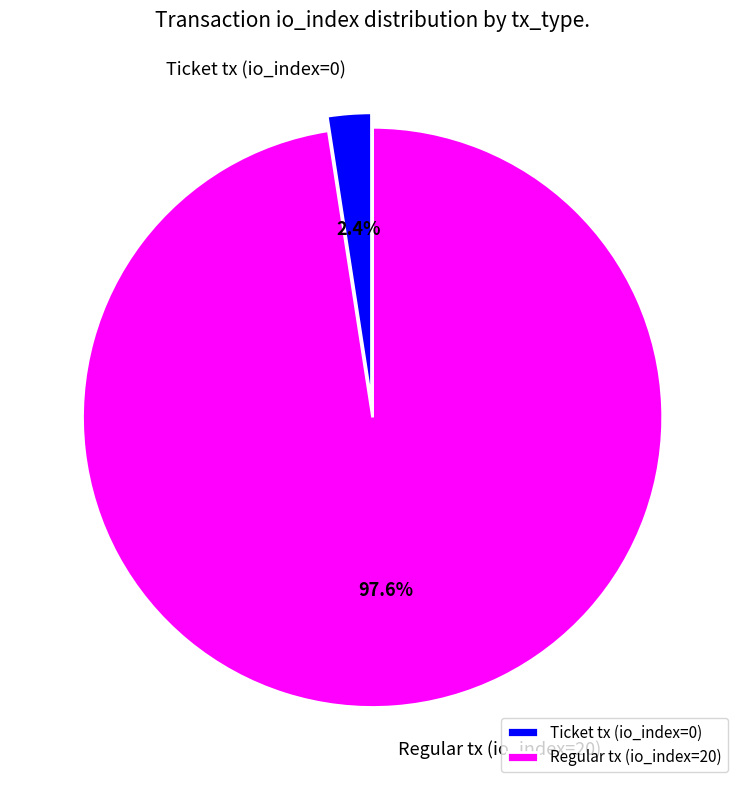

True or false: Regular tx (io_index=20) accounts for 90% of the total.

False